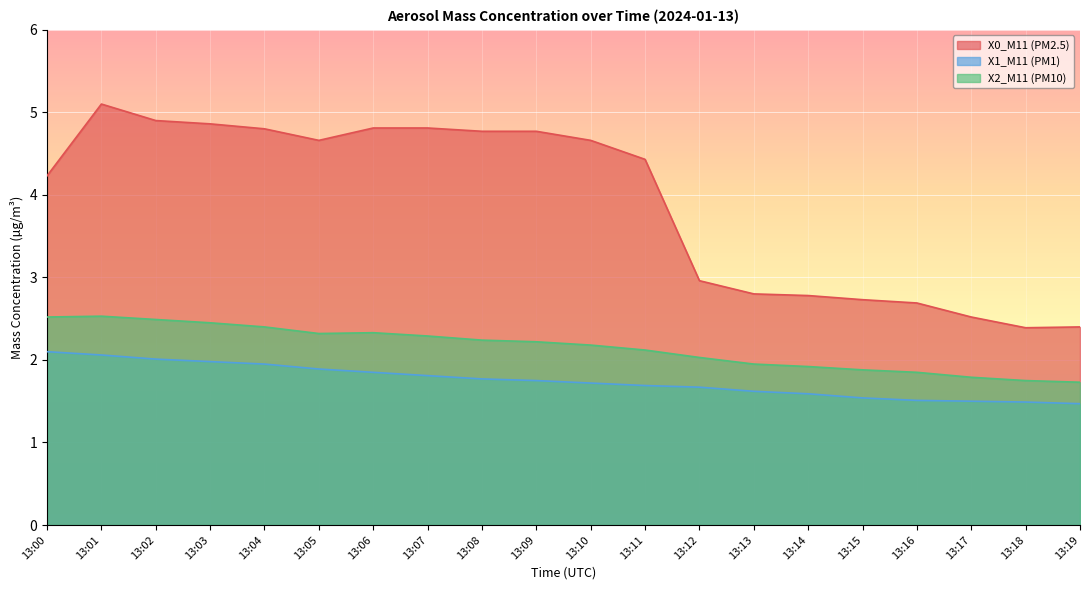

Which category has the highest value in the X2_M11 (PM10) series?

13:01